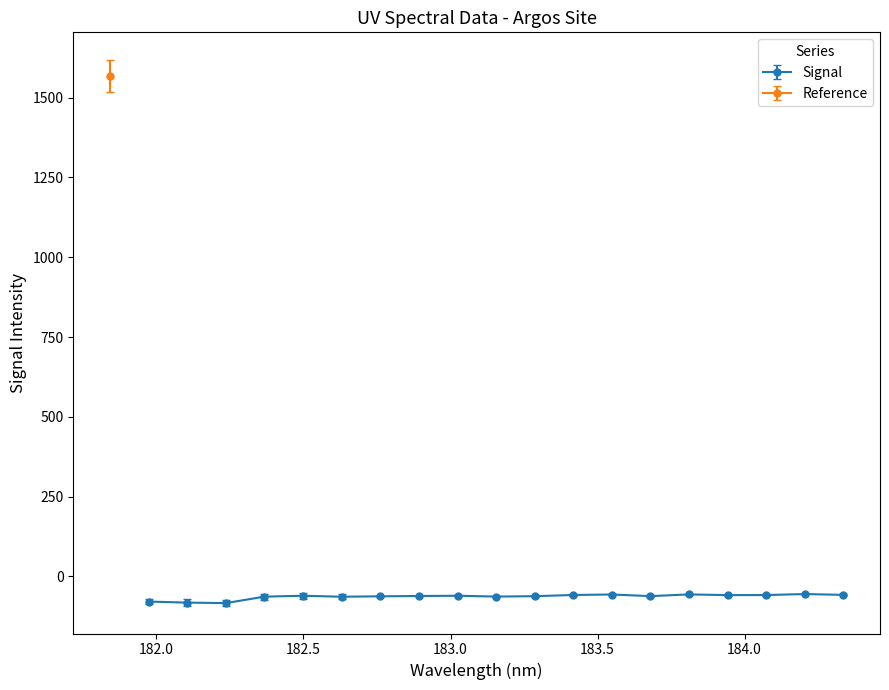

Is it true that the value at 6 is -101.9?

False